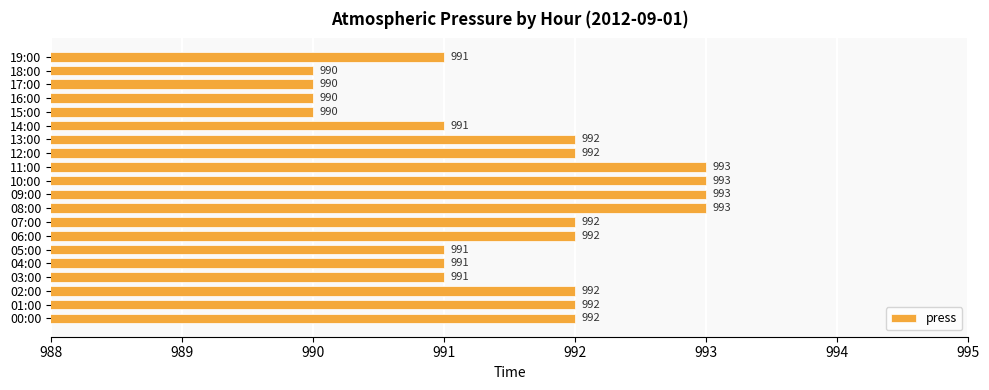

How many values are below 992?

9